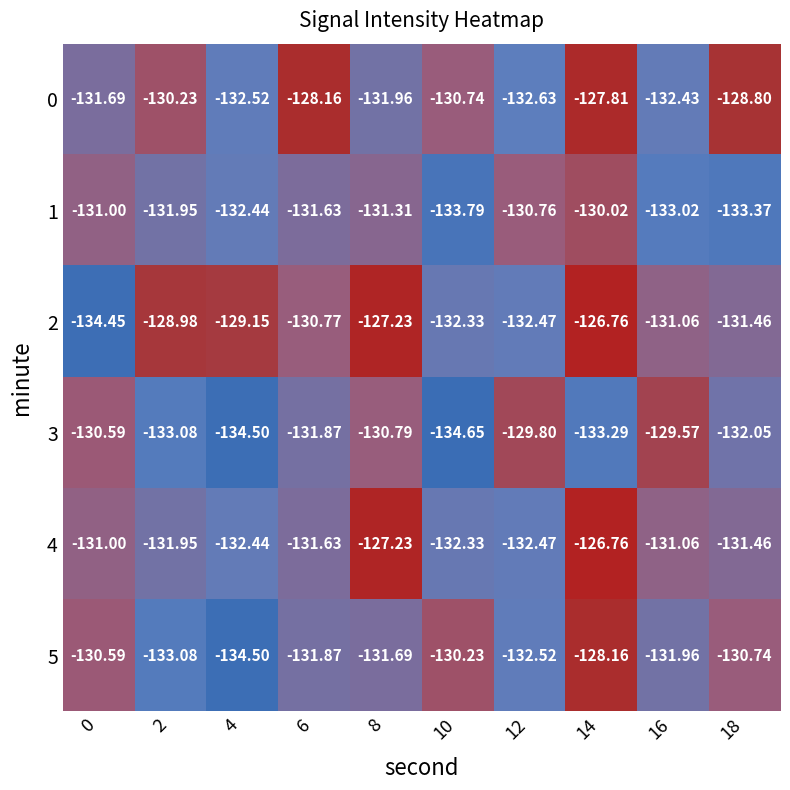

What is the total value across all series at 8?

-780.2